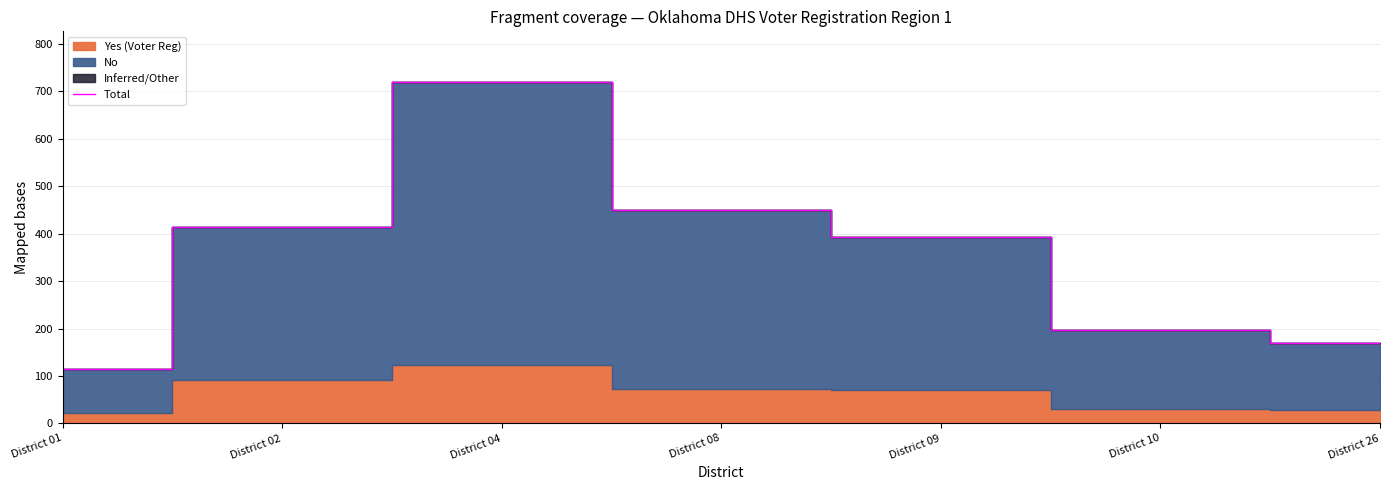

What is the average value?

351